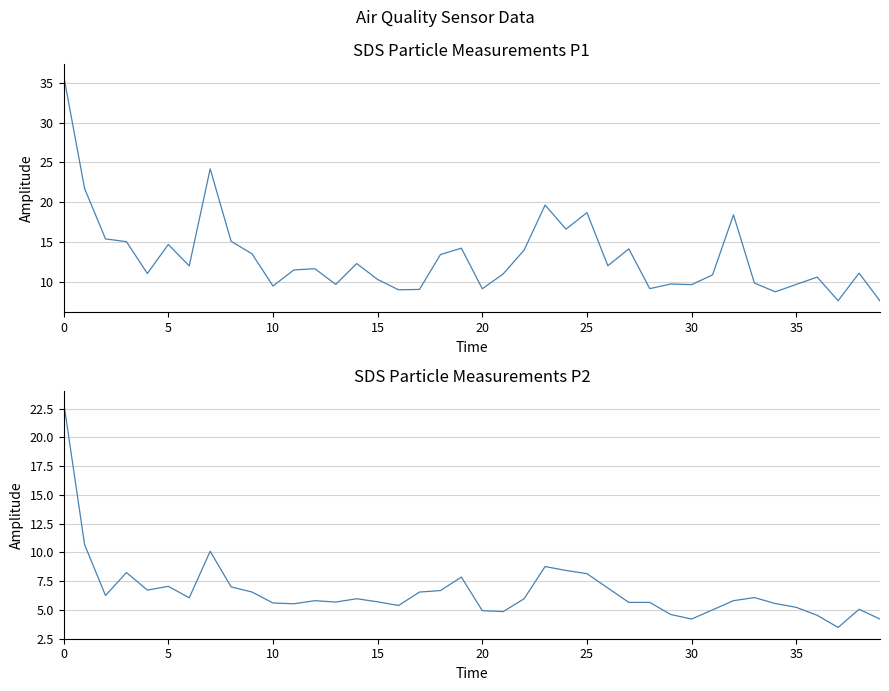

What is the highest value of the SDS_P2 series?

23.1